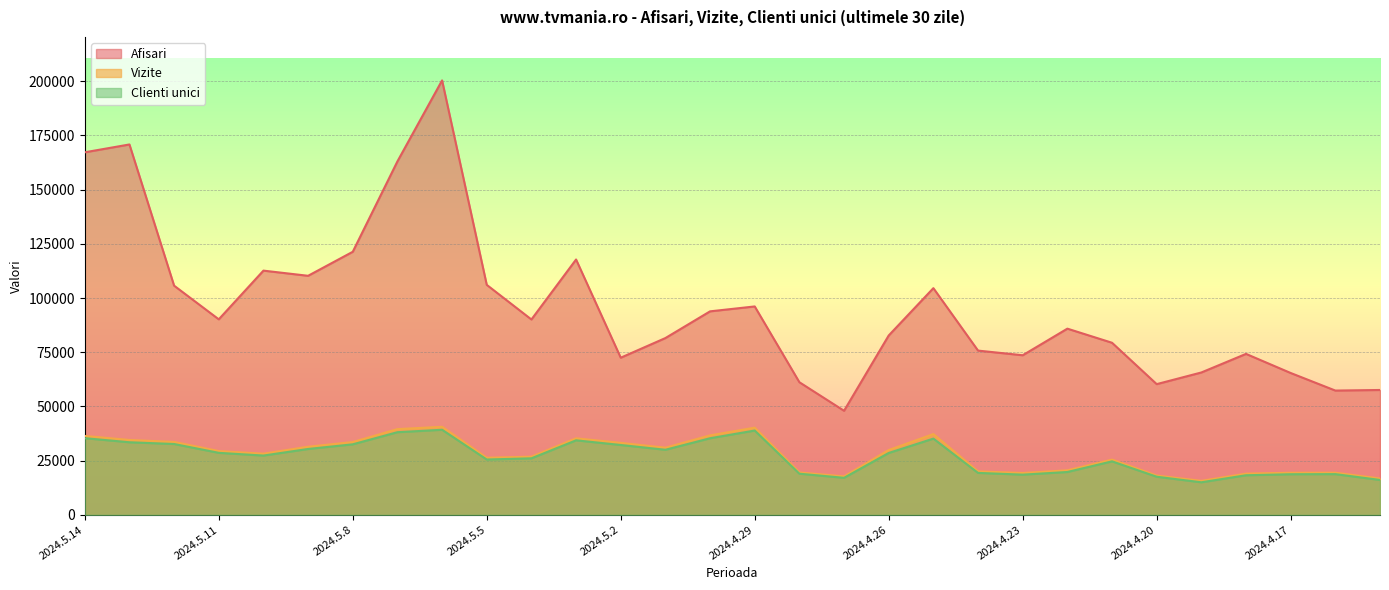

What is the smallest value displayed?

15046